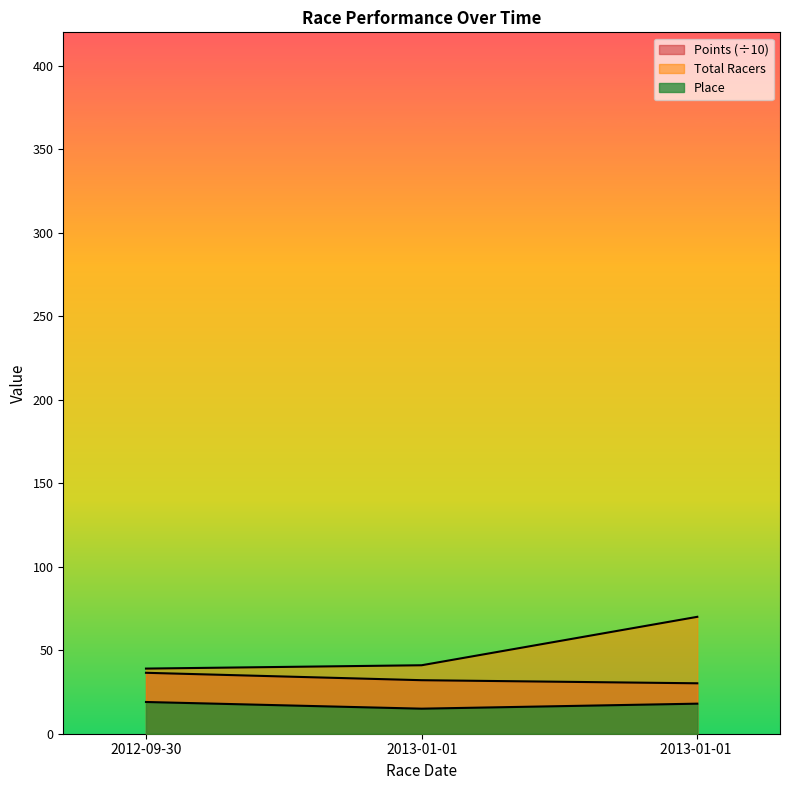

How many lines are shown in the chart?

3